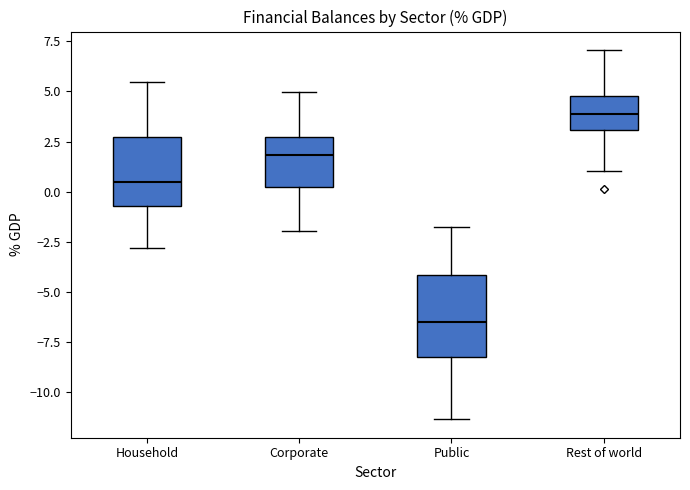

Which box is the tallest, from its lower edge to its upper edge?

Public